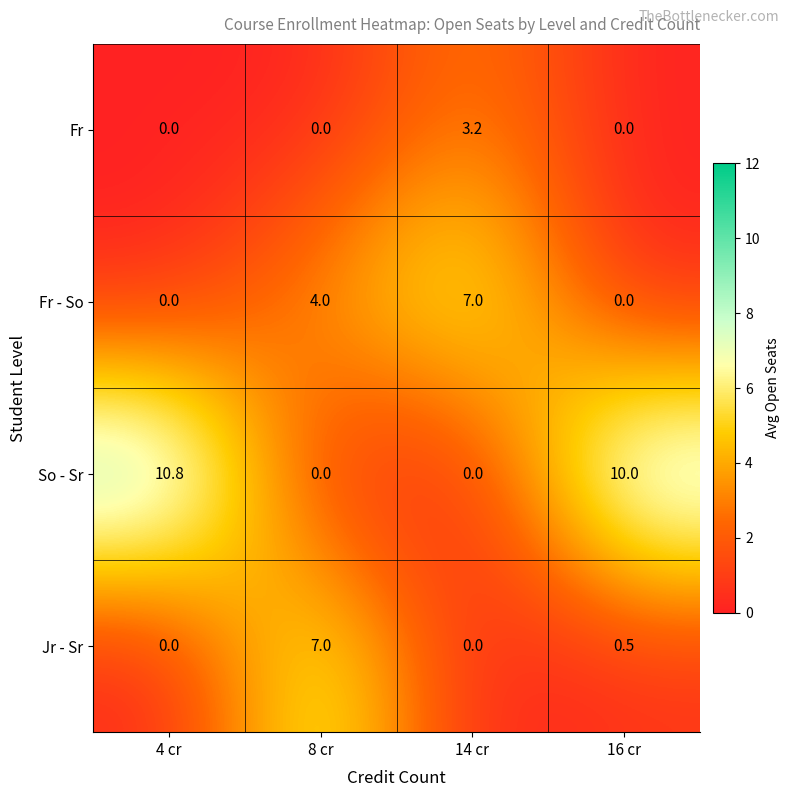

How many series are shown in this chart?

4